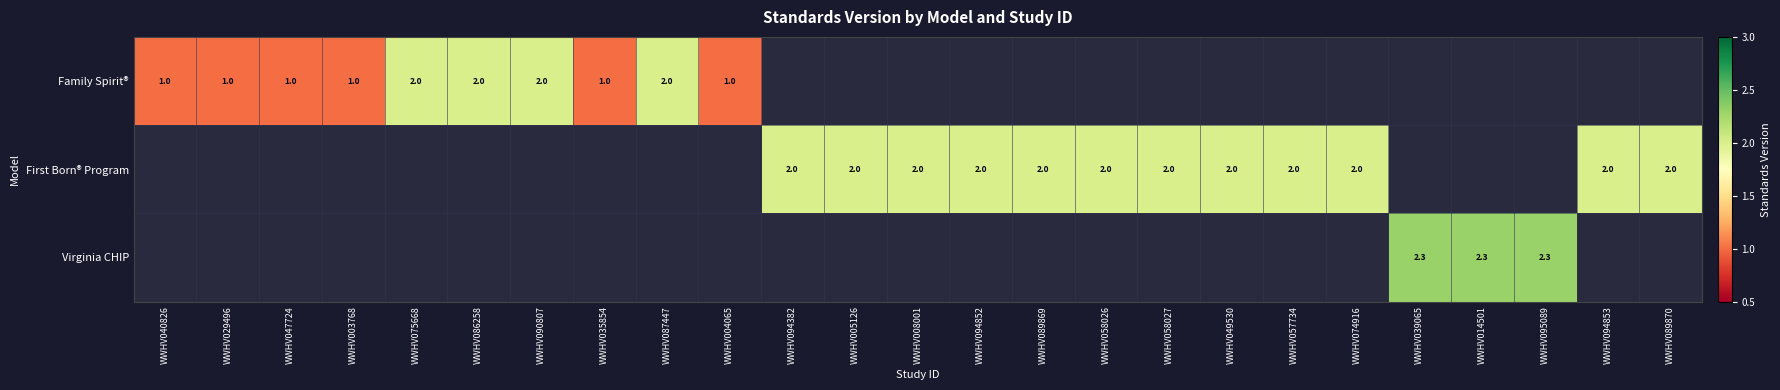

True or false: Family Spirit® has a value of 2.7 at WWHV086258.

False